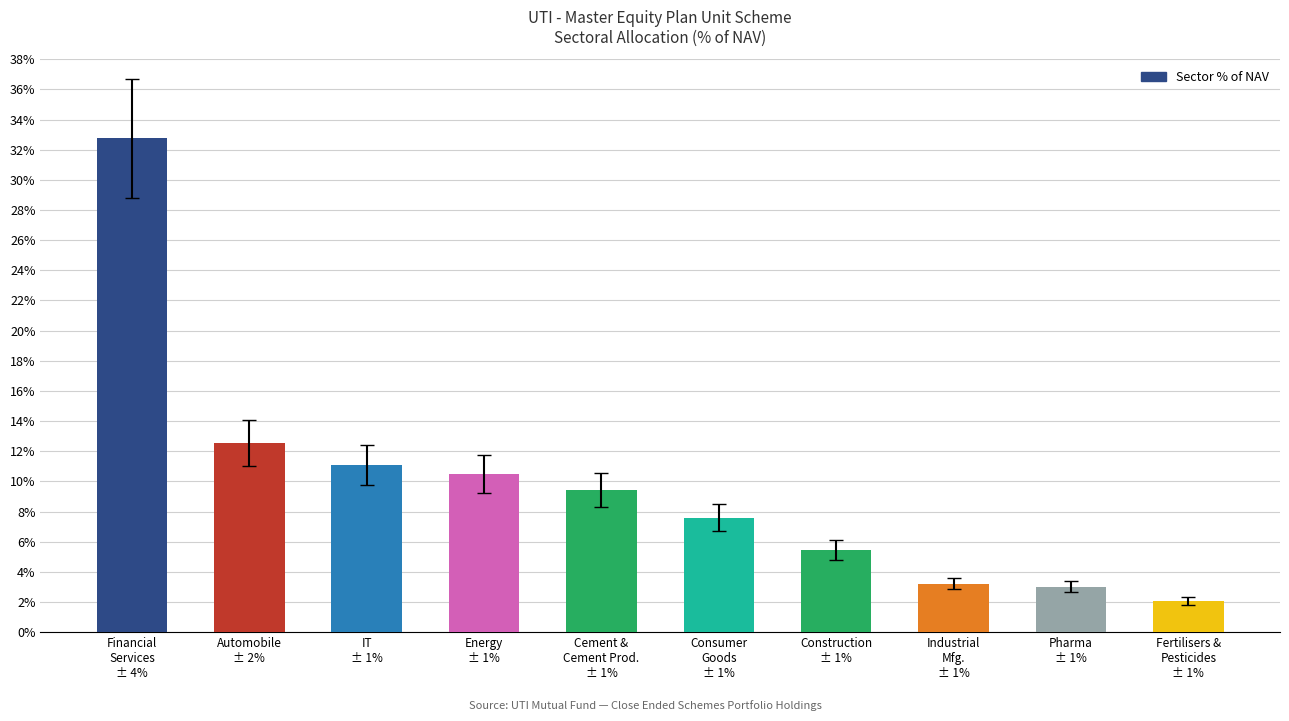

At which label is the value closest to 17?

Automobile
± 2%